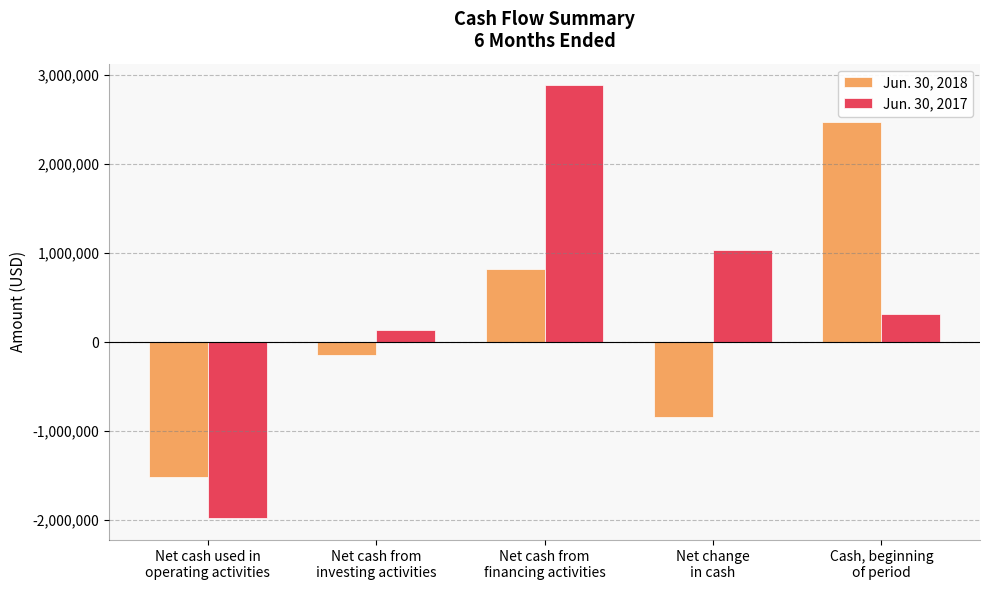

At which label does Jun. 30, 2018 reach its peak?

Cash, beginning
of period